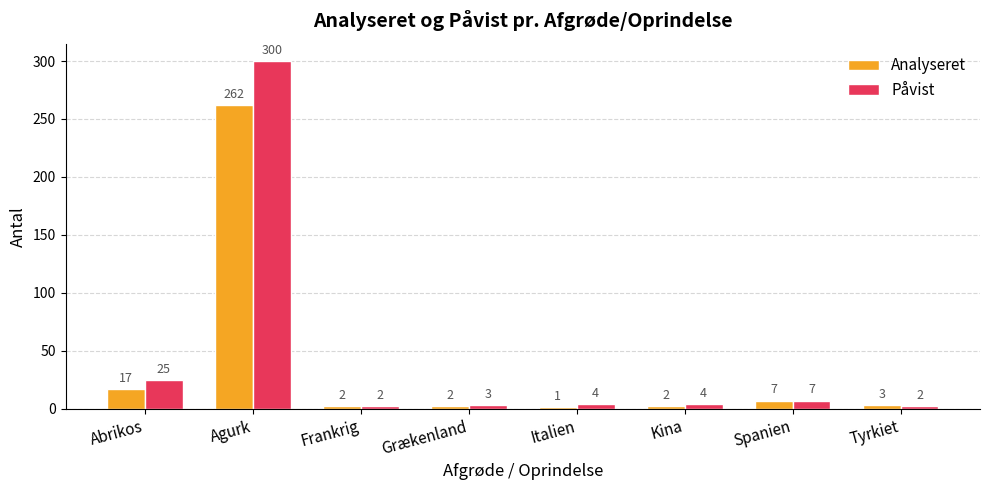

Reading right to left, list all the values displayed in this chart.

Analyseret: Tyrkiet=3	Spanien=7	Kina=2	Italien=1	Grækenland=2	Frankrig=2	Agurk=262	Abrikos=17
Påvist: Tyrkiet=2	Spanien=7	Kina=4	Italien=4	Grækenland=3	Frankrig=2	Agurk=300	Abrikos=25